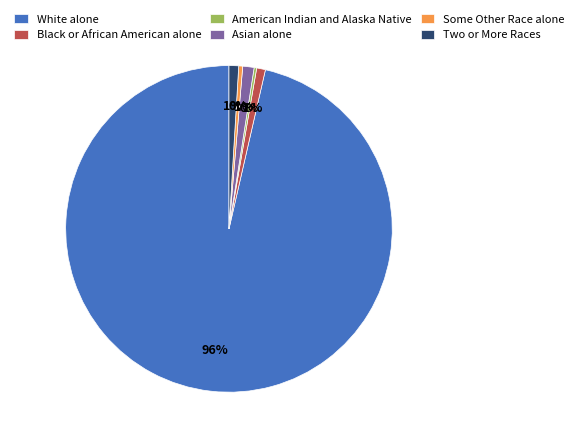

The Black or African American alone slice represents 1% of the pie. True or false?

True